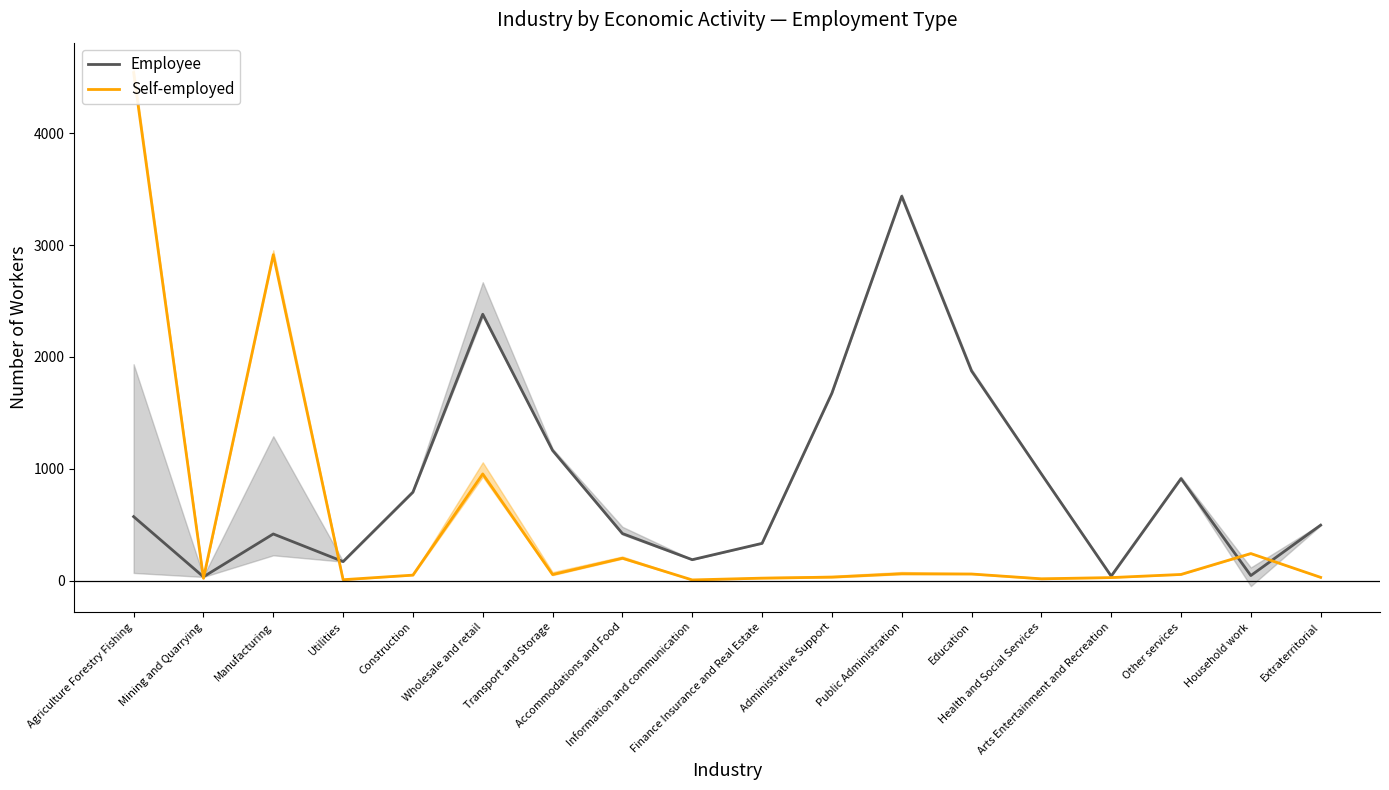

What is the greatest value displayed?

4543